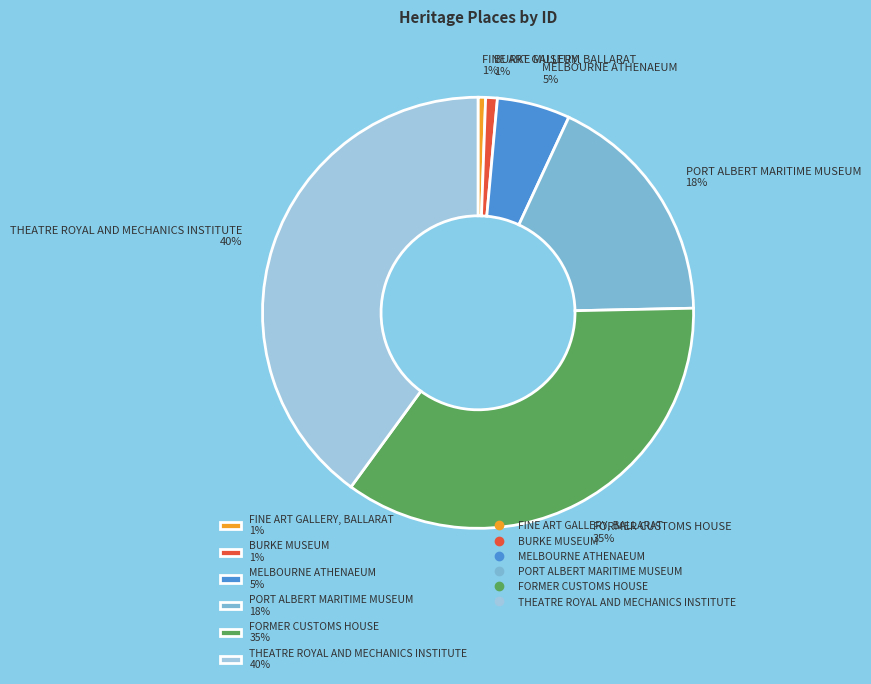

To the nearest percent, what portion does FINE ART GALLERY, BALLARAT represent?

1%